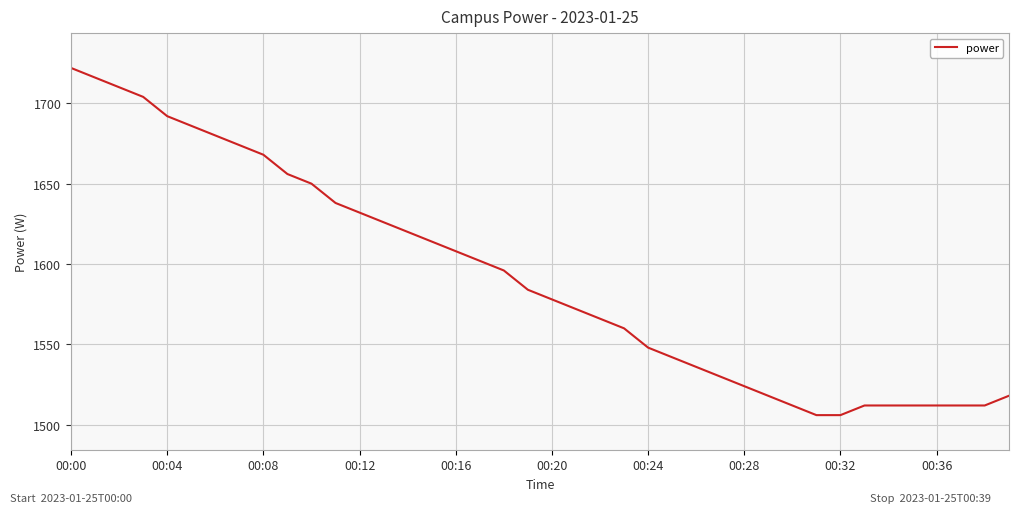

How many categories are shown in the chart?

40